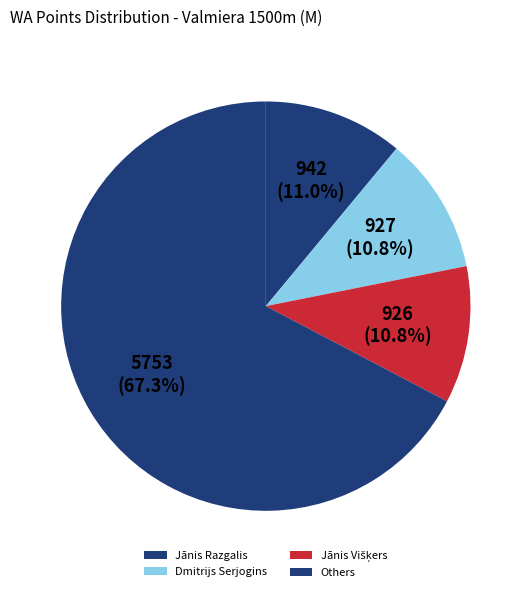

How many segments does this pie chart have?

4